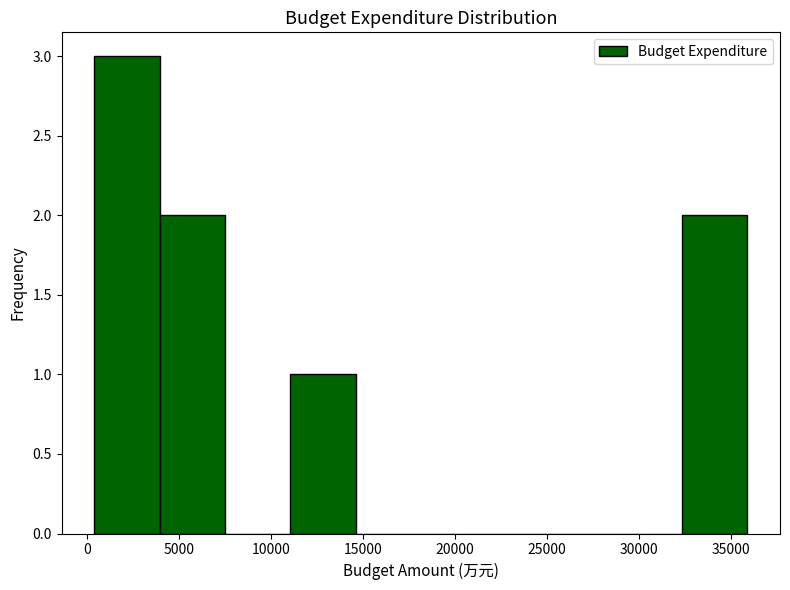

Which range on the x-axis has the tallest bar?

500 to 4000